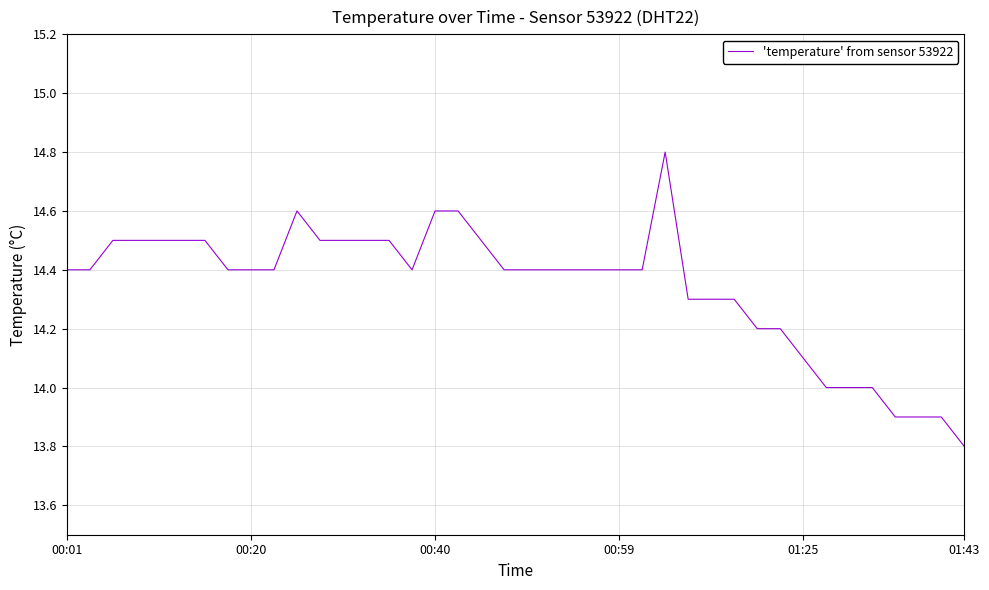

What is the maximum value shown in the chart?

14.8